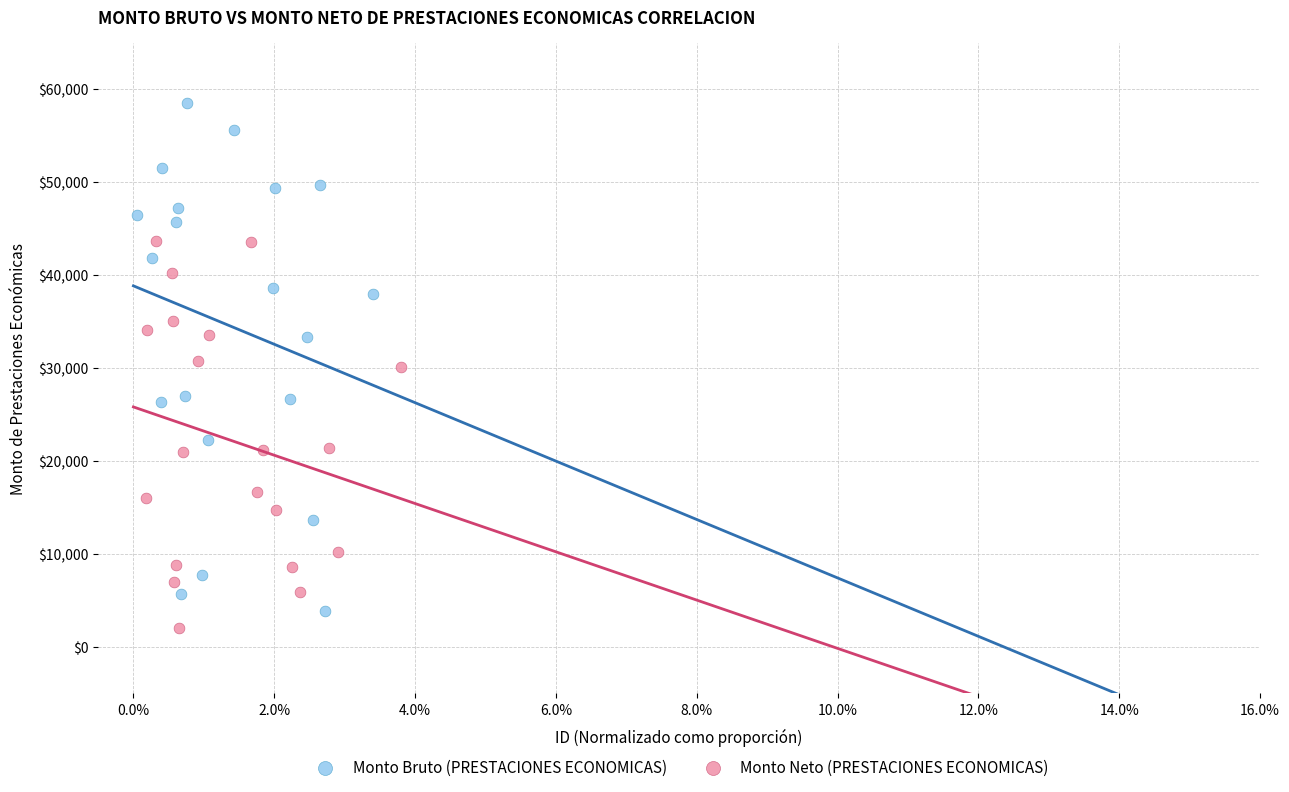

Which series contains the highest Y value?

Monto Bruto (PRESTACIONES ECONOMICAS)